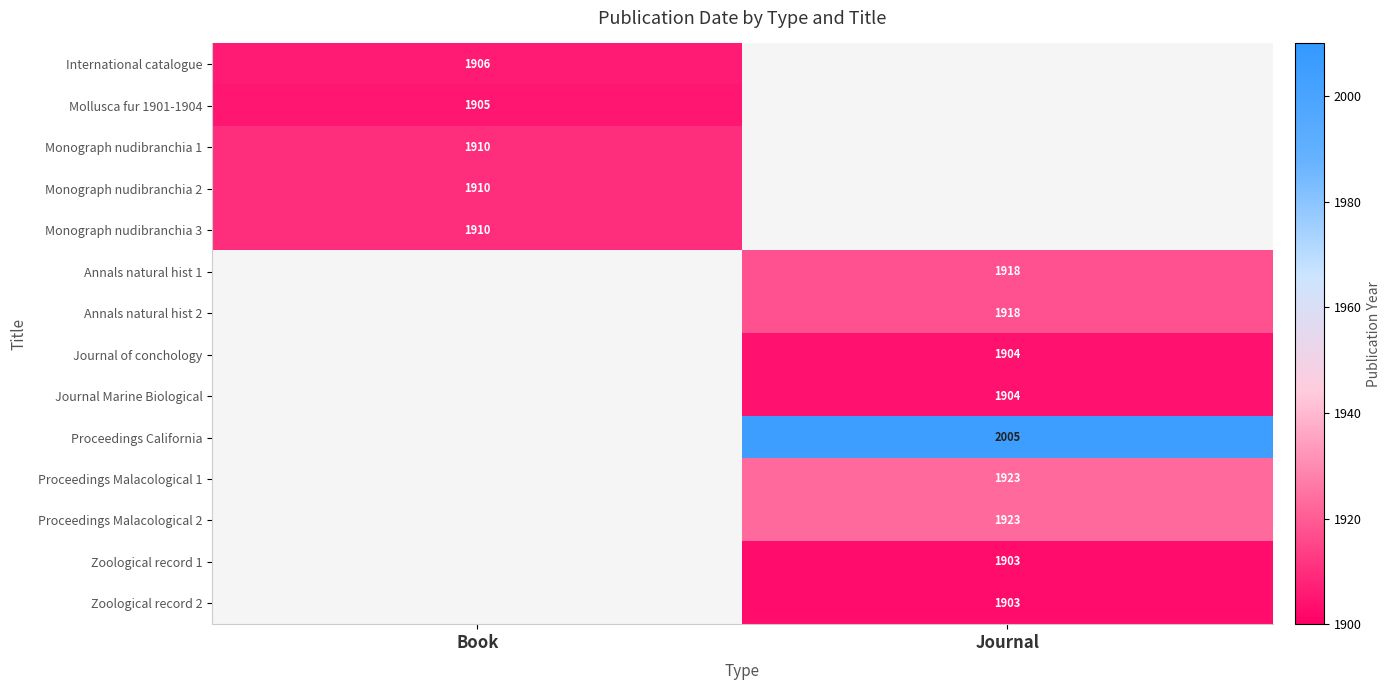

The International catalogue series shows 722 at Book. True or false?

False